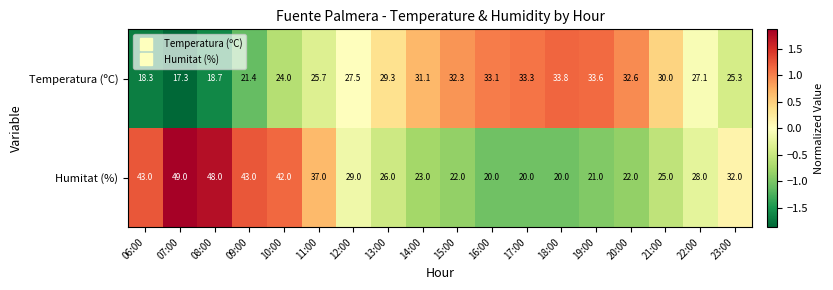

What is the total value across all series at 16:00?

53.1